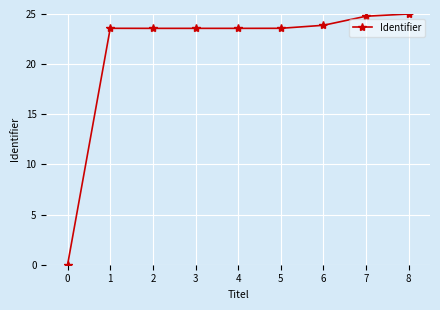

Is this an area chart (filled region under the line)?

No